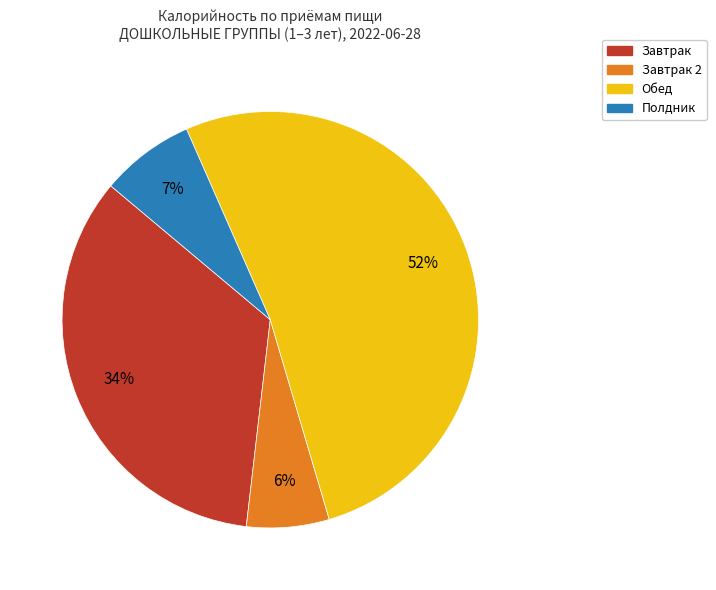

How many segments does this pie chart have?

4